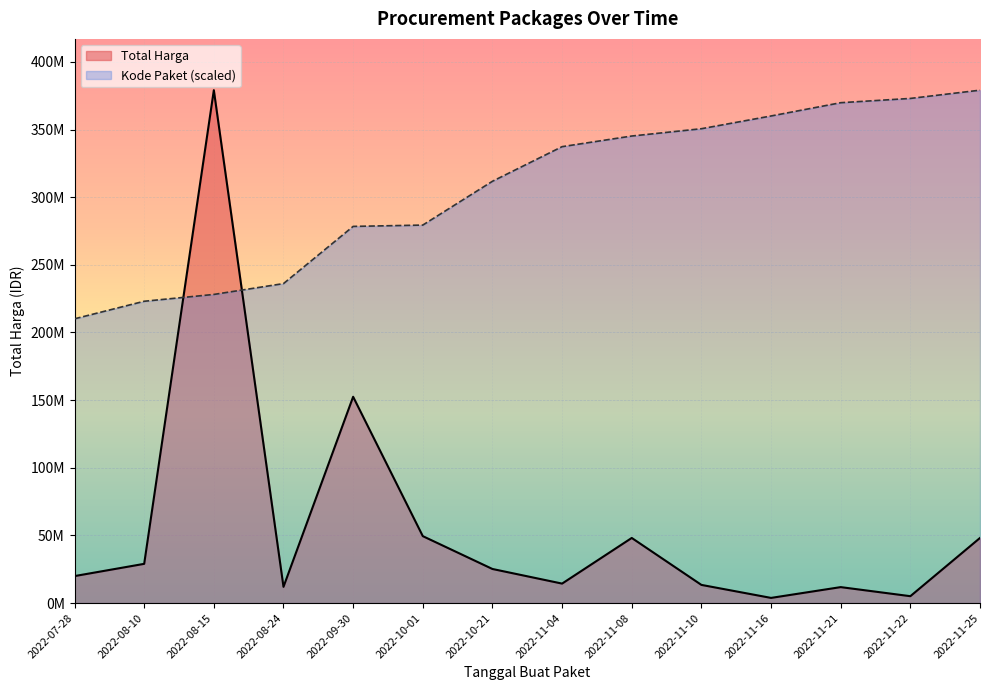

Reading left to right, extract all data points from this chart.

Total Harga: 19950000.0	29000000.0	379075000.0	12000000.0	152477000.0	49478000.0	25200000.0	14400000.0	48140000.0	13442000.0	3825000.0	11800000.0	5093000.0	48140000.0
Kode Paket: 210104622.7	223072896.8	228113286.6	236124148.9	278395506.6	279371369.5	311754923.8	337331493.9	345192960.9	350588970.6	360009935.7	369818596.3	372977861.1	379075000.0